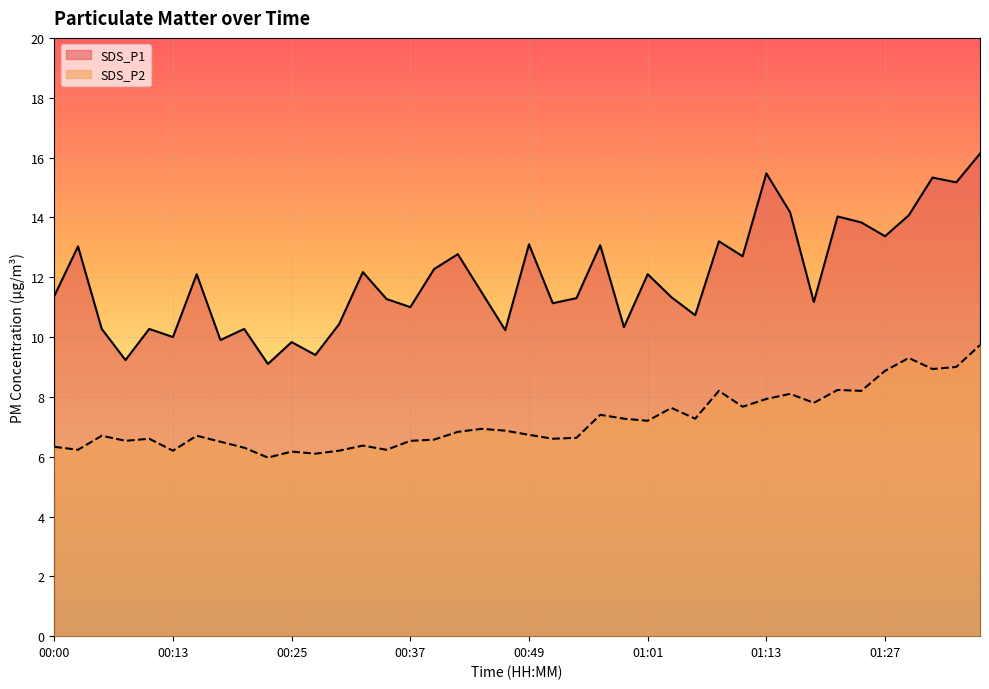

Which series has the largest range (max minus min)?

SDS_P1